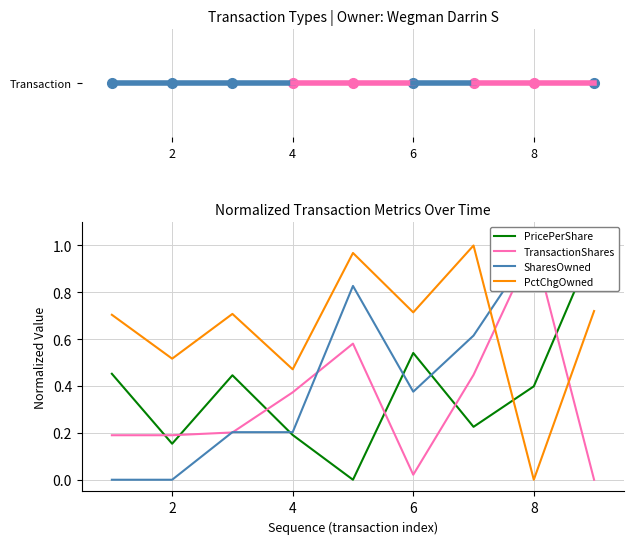

True or false: PctChgOwned has a value of 0.2 at 2.

False